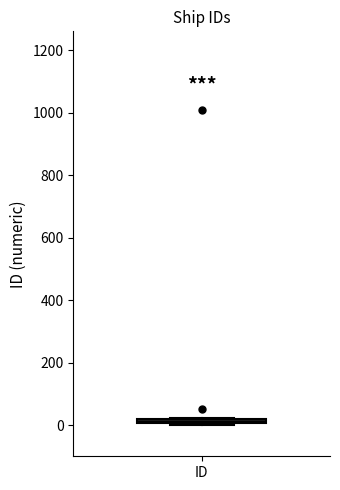

Where is the lower edge of the box for ID on the y-axis? The values are not printed on the chart, so give them approximately, as read against the axis.

0